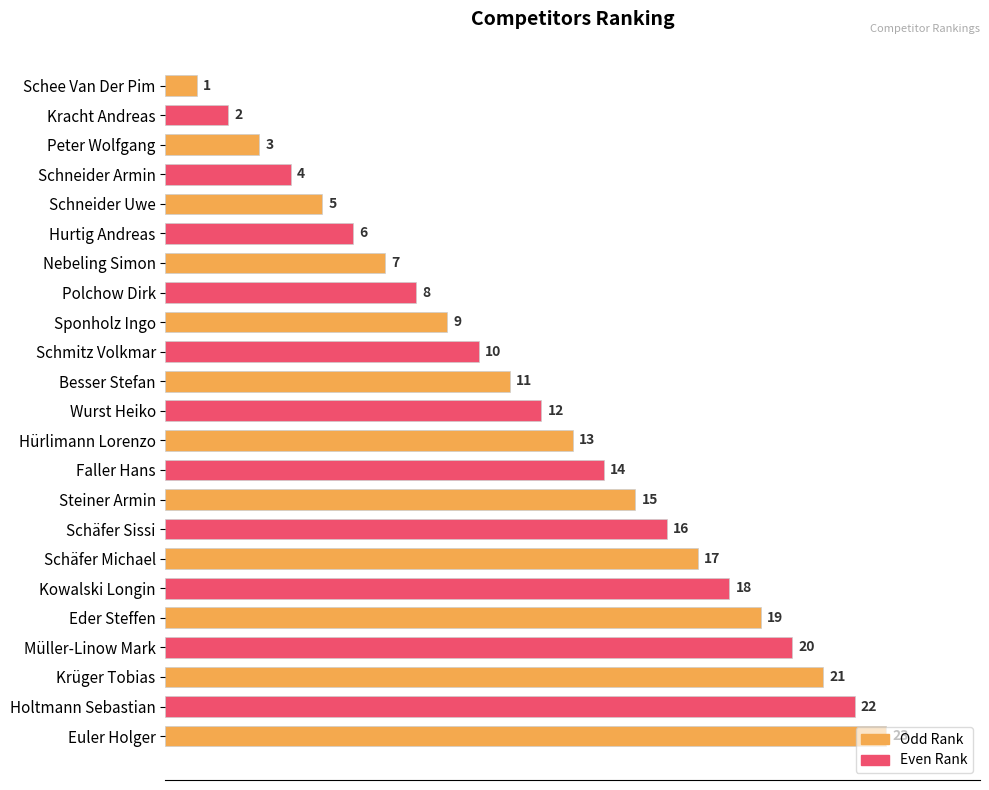

At which category does the chart reach its peak across all series?

Euler Holger